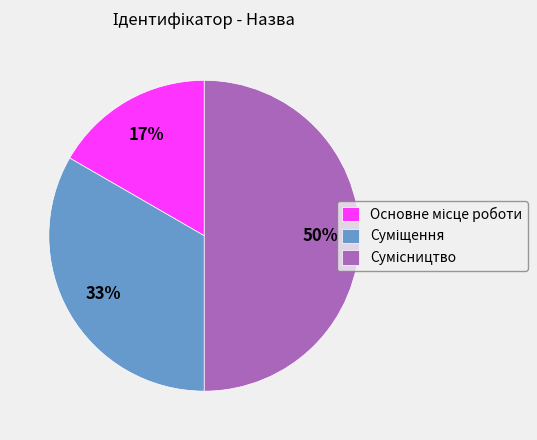

To the nearest percent, what is the difference between the largest and smallest slice percentages?

33%